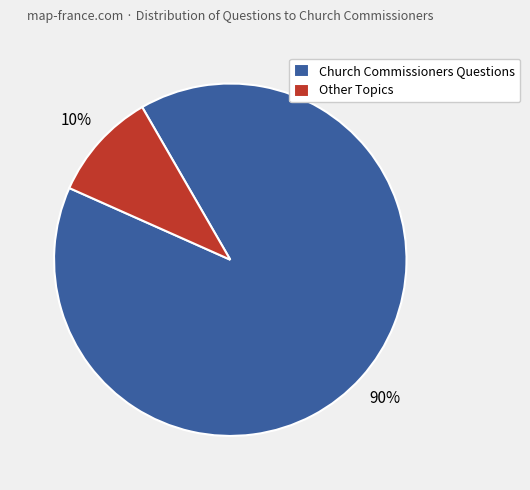

To the nearest percent, what is the average slice percentage?

50%